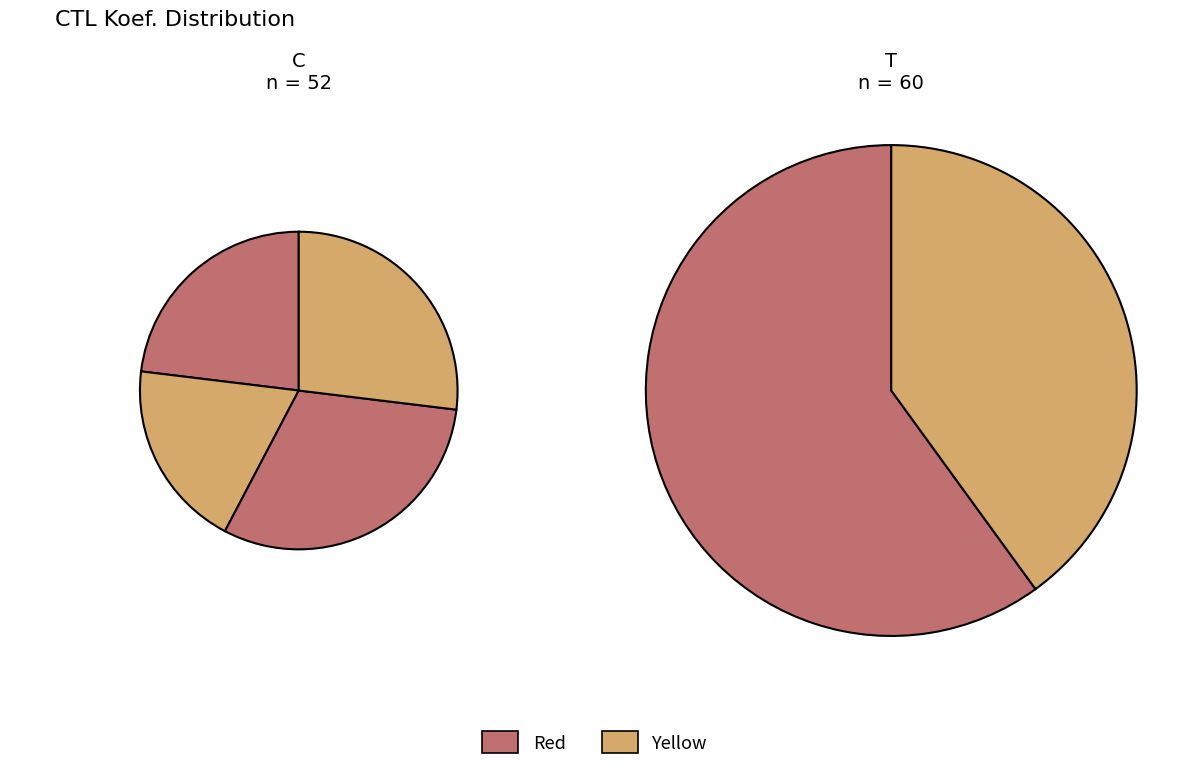

How many segments does this pie chart have?

6